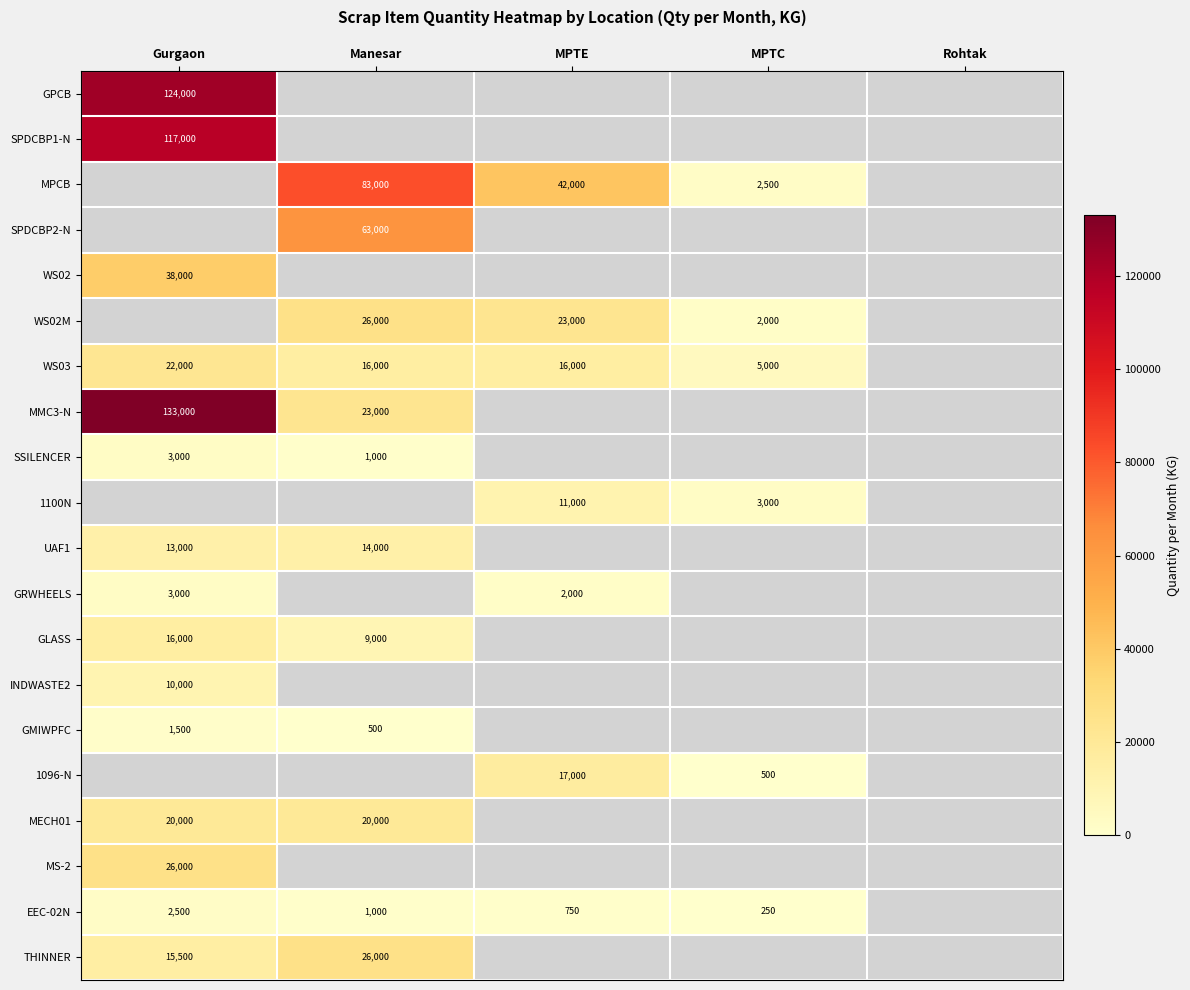

Where does the WS02M series first go above 23000?

Manesar